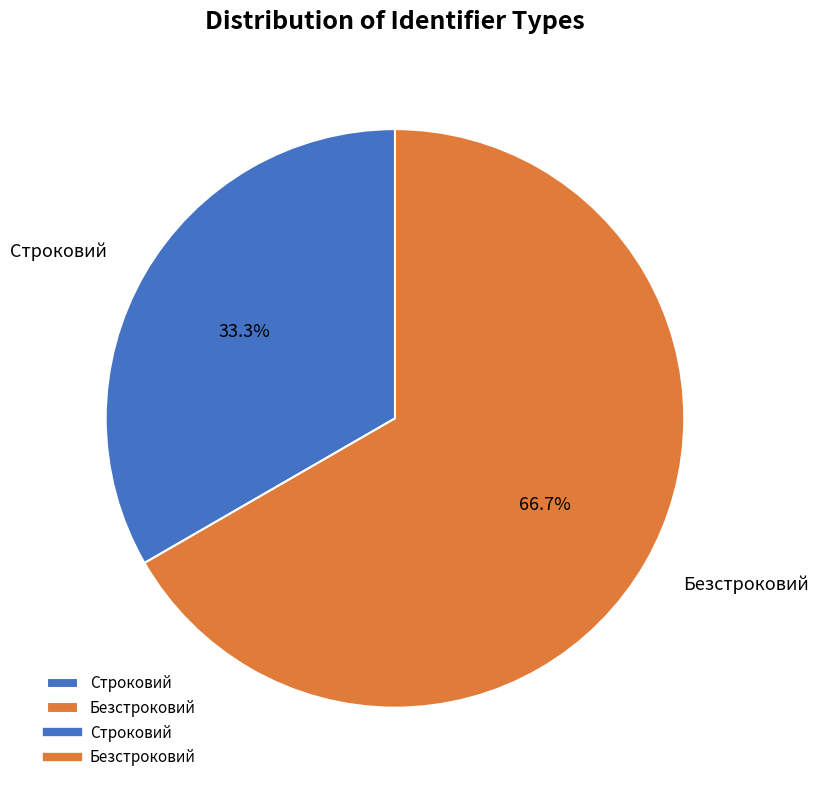

Which category has the biggest portion of the pie?

Безстроковий